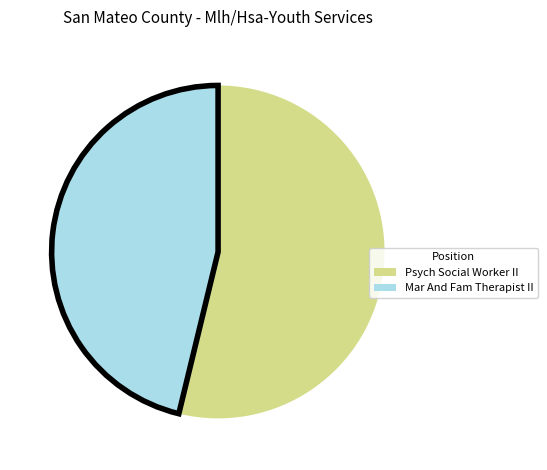

Which category has the biggest portion of the pie?

Psych Social Worker II